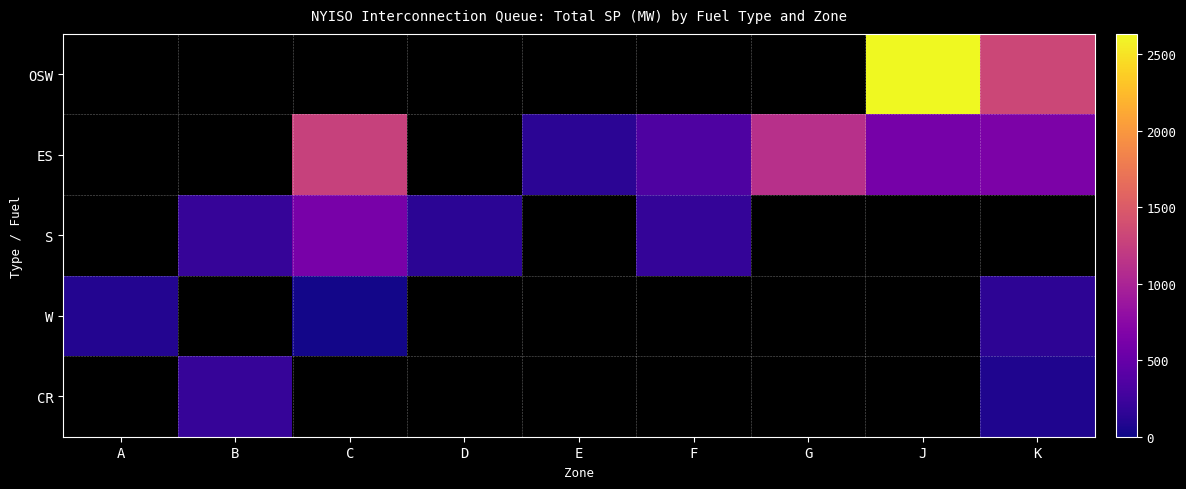

Reading right to left, extract all data points from this chart.

OSW: K=1321.0	J=2631.0	G=0.0	F=0.0	E=0.0	D=0.0	C=0.0	B=0.0	A=0.0
ES: K=655.0	J=608.0	G=1116.0	F=349.0	E=135.0	D=0.0	C=1270.0	B=0.0	A=0.0
S: K=0.0	J=0.0	G=0.0	F=185.0	E=0.0	D=140.0	C=625.0	B=199.0	A=0.0
W: K=150.0	J=0.0	G=0.0	F=0.0	E=0.0	D=0.0	C=29.8	B=0.0	A=95.0
CR: K=75.0	J=0.0	G=0.0	F=0.0	E=0.0	D=0.0	C=0.0	B=200.0	A=0.0